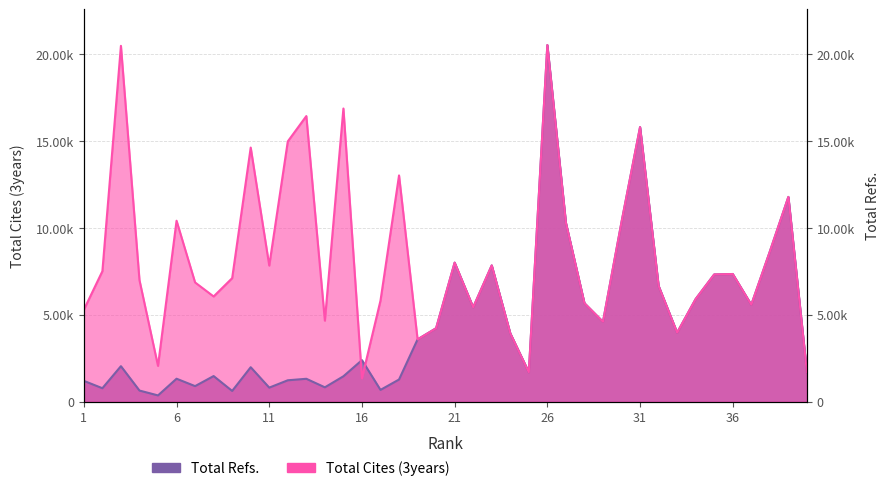

Is the value of Total Cites (3years) at 25 greater than the value of Total Refs. at 13?

Yes